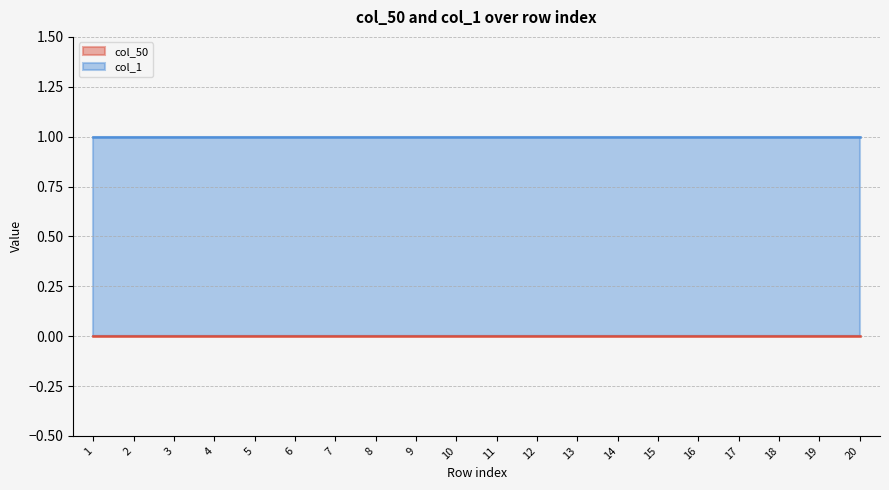

Rank the series by their maximum value, from highest to lowest.

col_1, col_50